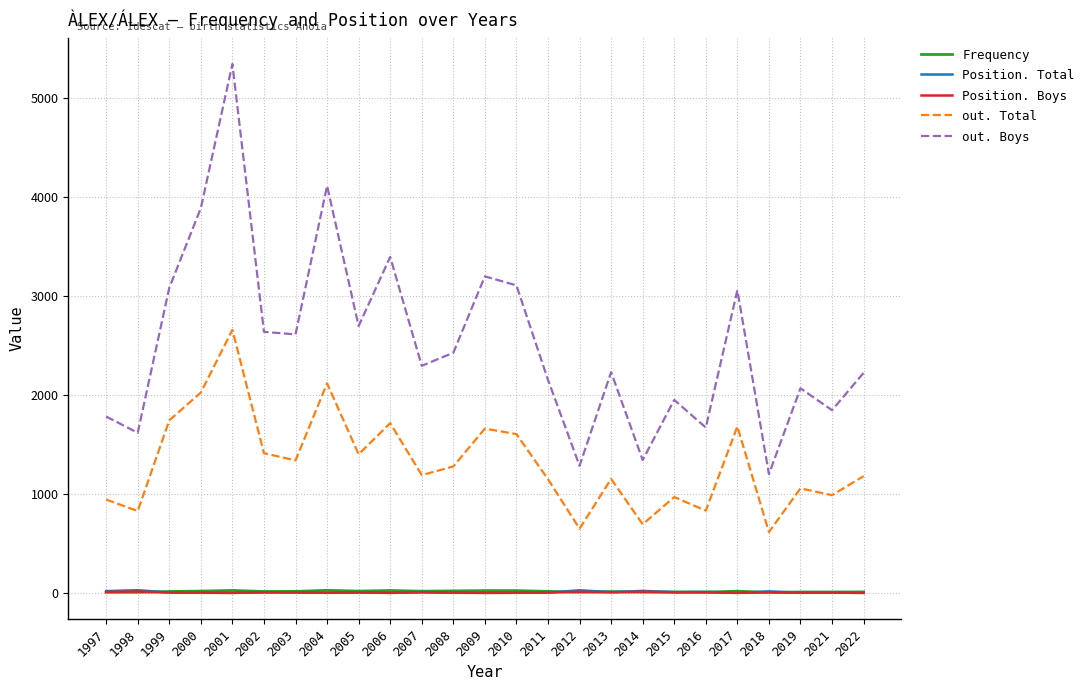

At which label does out. Boys reach its peak?

2001